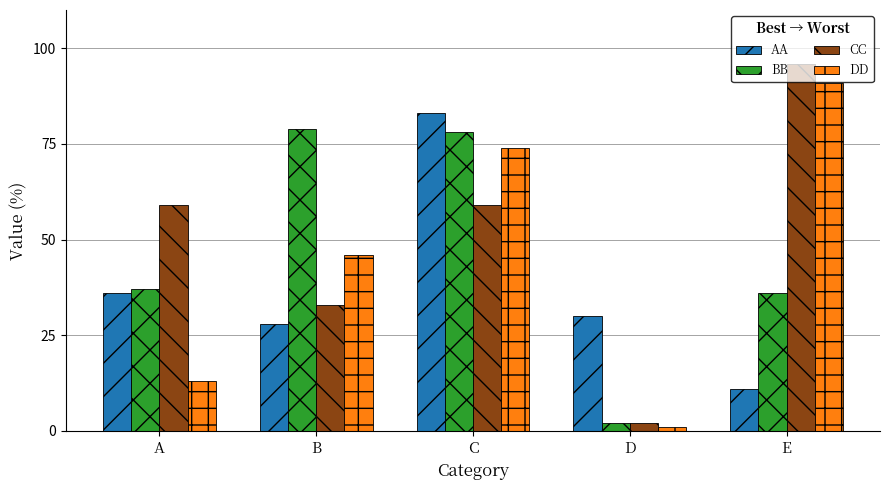

Is it true that DD equals 1 at D?

True